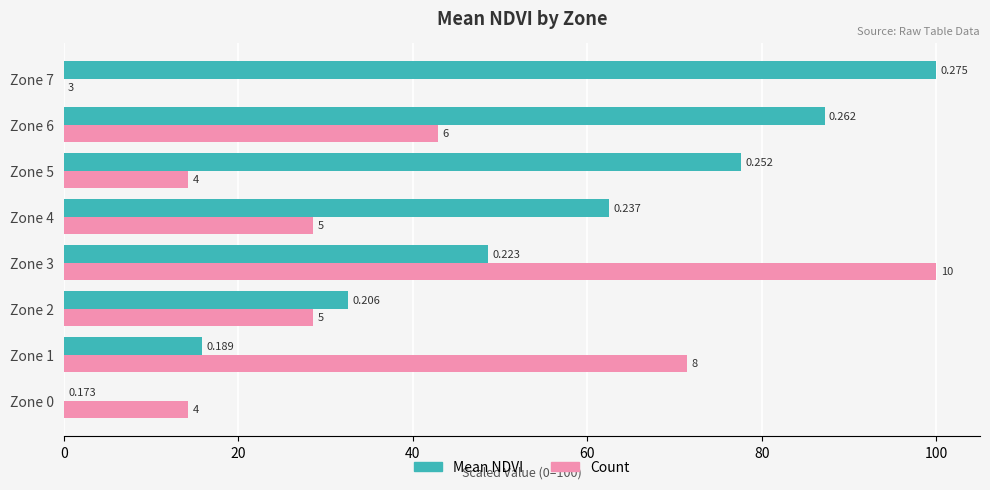

How many values in the Mean NDVI series are below 62?

4